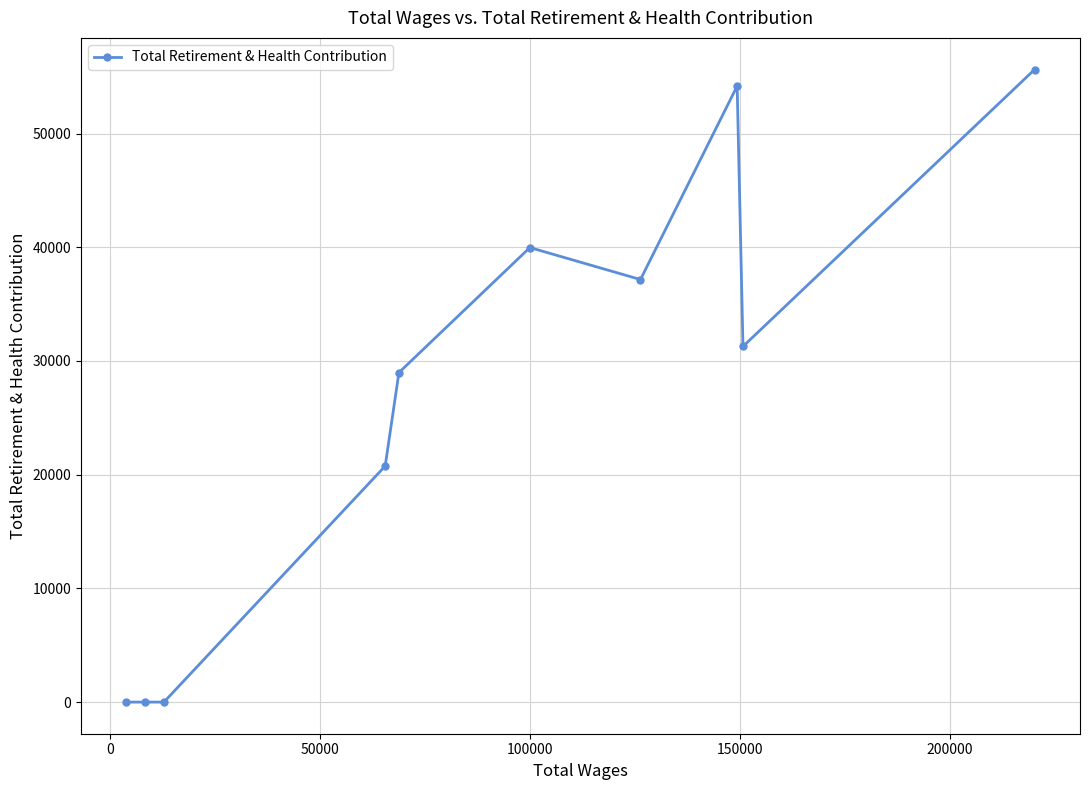

What is the maximum value shown in the chart?

55636